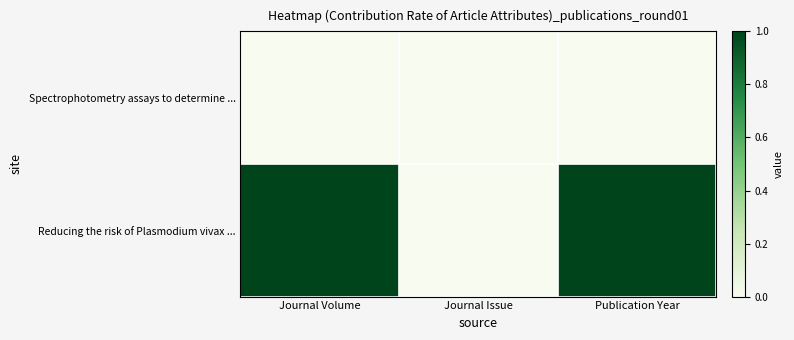

Reading right to left, transcribe all the data shown in this chart.

Spectrophotometry assays to determine ...: Publication Year=0	Journal Issue=0	Journal Volume=0
Reducing the risk of Plasmodium vivax ...: Publication Year=1	Journal Issue=0	Journal Volume=1